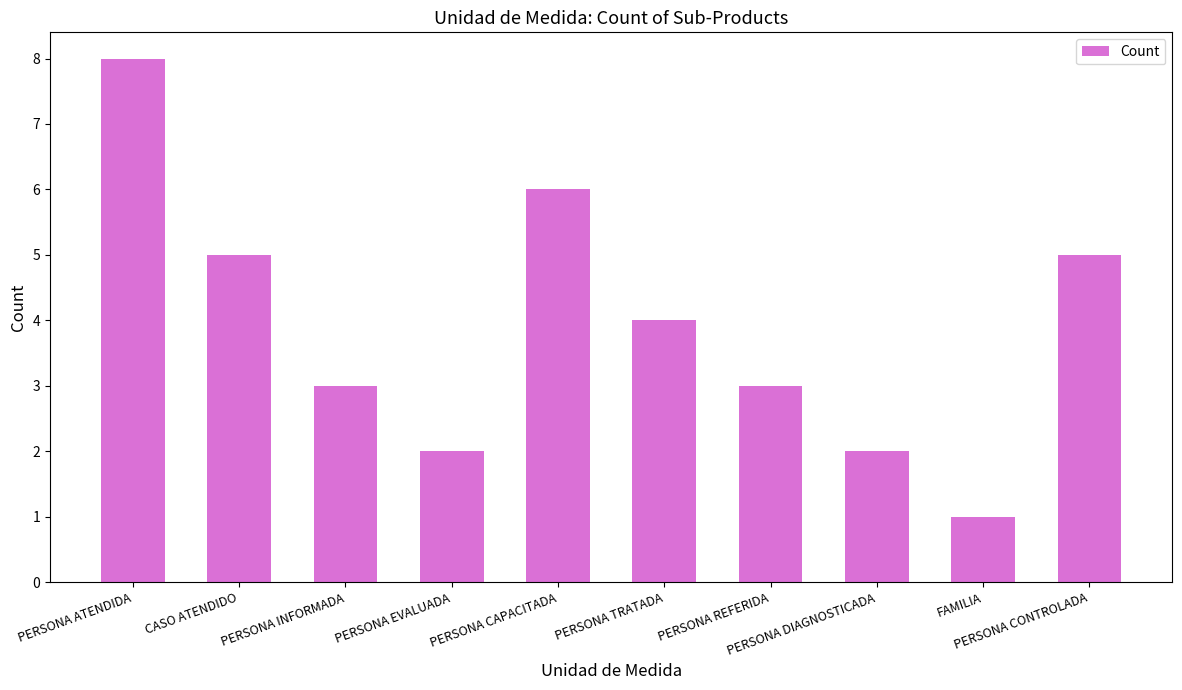

How many bars are there in total?

10